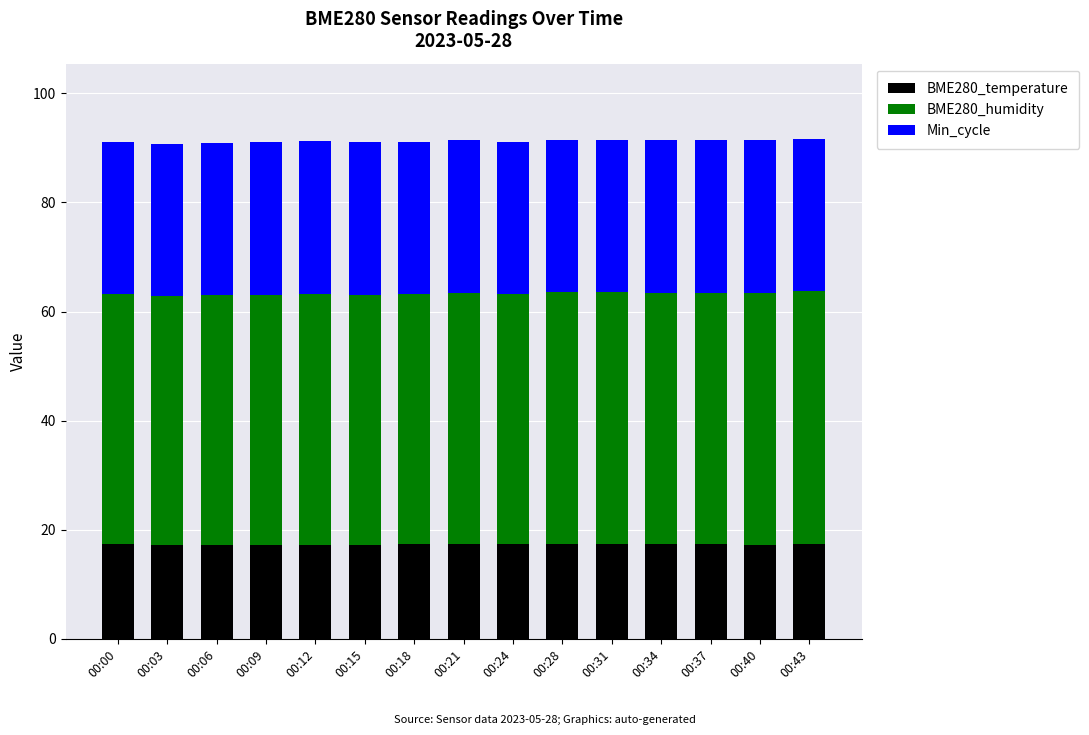

The value of BME280_temperature at 00:15 is 3.9. True or false?

False